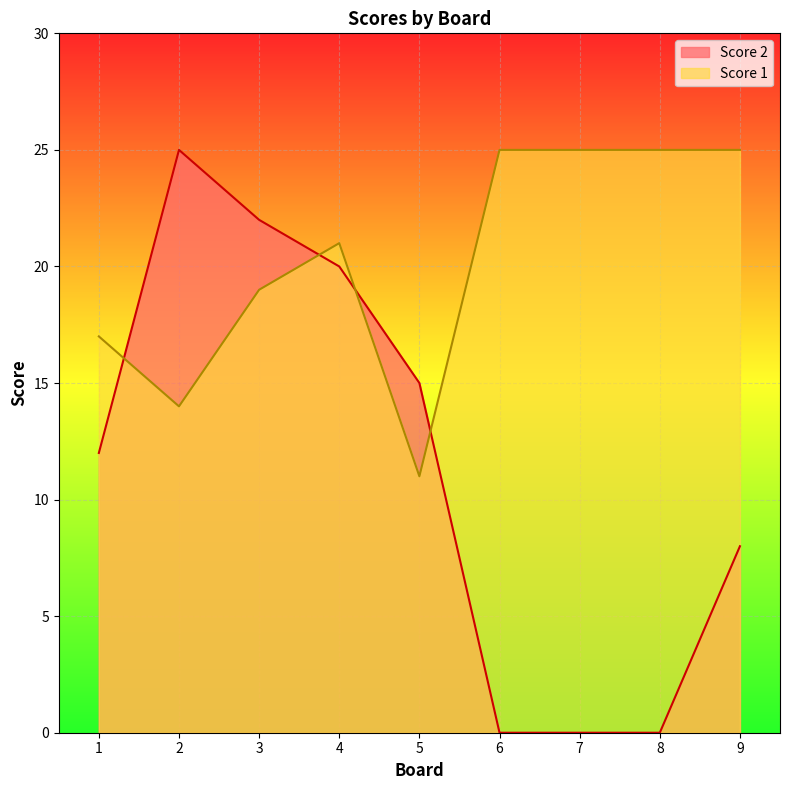

Rank the categories by Score 1 value from highest to lowest.

6, 7, 8, 9, 4, 3, 1, 2, 5